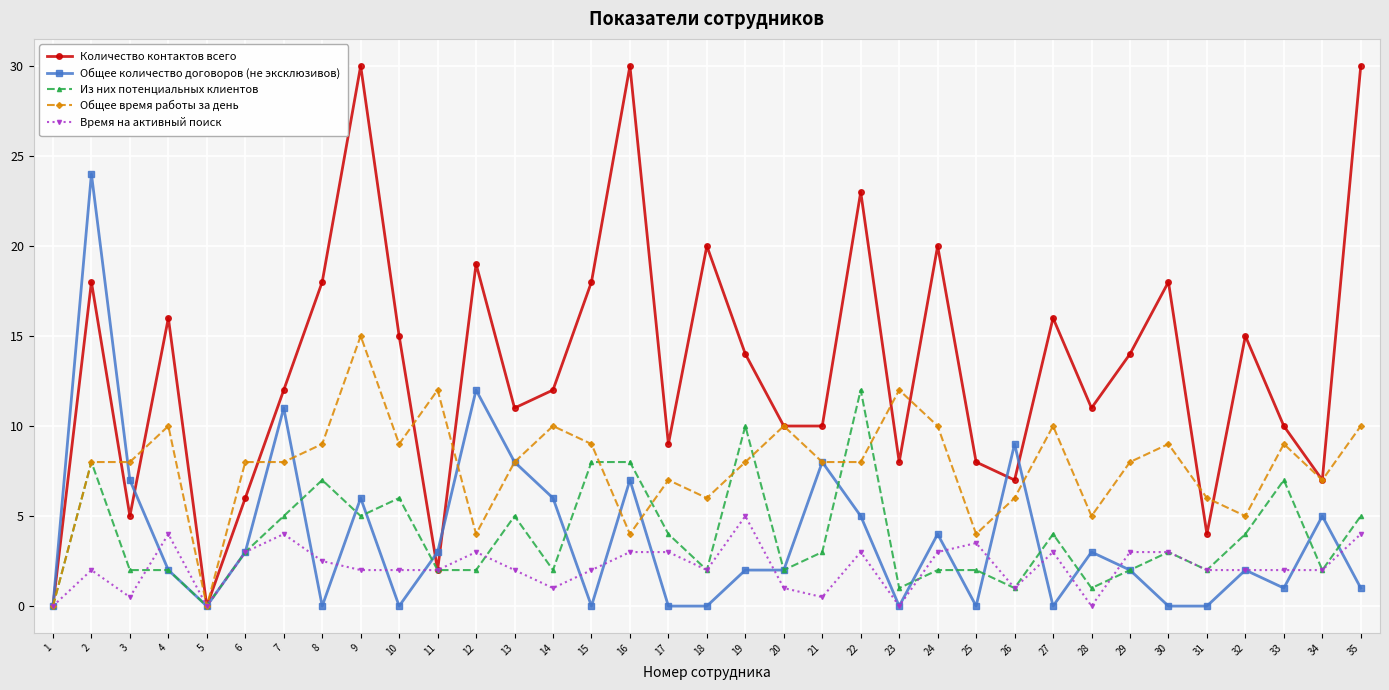

Reading left to right, what are all the values shown in this chart?

Количество контактов всего: 0.0	18.0	5.0	16.0	0.0	6.0	12.0	18.0	30.0	15.0	2.0	19.0	11.0	12.0	18.0	30.0	9.0	20.0	14.0	10.0	10.0	23.0	8.0	20.0	8.0	7.0	16.0	11.0	14.0	18.0	4.0	15.0	10.0	7.0	30.0
Общее количество договоров (не эксклюзивов): 0.0	24.0	7.0	2.0	0.0	3.0	11.0	0.0	6.0	0.0	3.0	12.0	8.0	6.0	0.0	7.0	0.0	0.0	2.0	2.0	8.0	5.0	0.0	4.0	0.0	9.0	0.0	3.0	2.0	0.0	0.0	2.0	1.0	5.0	1.0
Из них потенциальных клиентов: 0.0	8.0	2.0	2.0	0.0	3.0	5.0	7.0	5.0	6.0	2.0	2.0	5.0	2.0	8.0	8.0	4.0	2.0	10.0	2.0	3.0	12.0	1.0	2.0	2.0	1.0	4.0	1.0	2.0	3.0	2.0	4.0	7.0	2.0	5.0
Общее время работы за день: 0.0	8.0	8.0	10.0	0.0	8.0	8.0	9.0	15.0	9.0	12.0	4.0	8.0	10.0	9.0	4.0	7.0	6.0	8.0	10.0	8.0	8.0	12.0	10.0	4.0	6.0	10.0	5.0	8.0	9.0	6.0	5.0	9.0	7.0	10.0
Время на активный поиск: 0.0	2.0	0.5	4.0	0.0	3.0	4.0	2.5	2.0	2.0	2.0	3.0	2.0	1.0	2.0	3.0	3.0	2.0	5.0	1.0	0.5	3.0	0.0	3.0	3.5	1.0	3.0	0.0	3.0	3.0	2.0	2.0	2.0	2.0	4.0